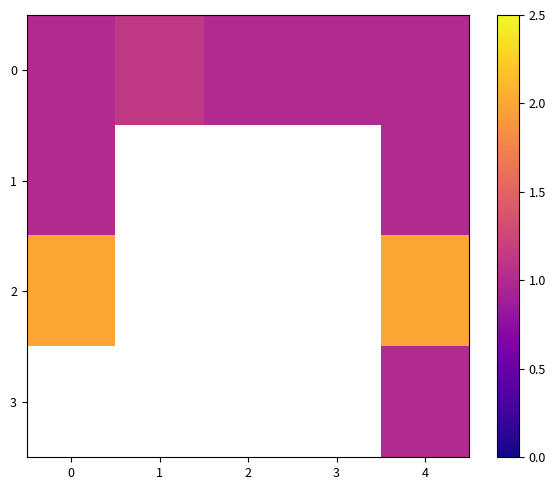

Between 2 and 3, which is larger?

2